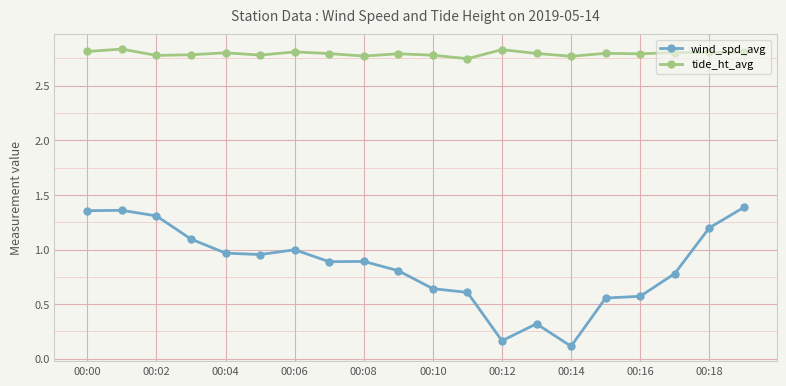

What is the difference between the second highest and minimum values in the wind_spd_avg series?

1.2